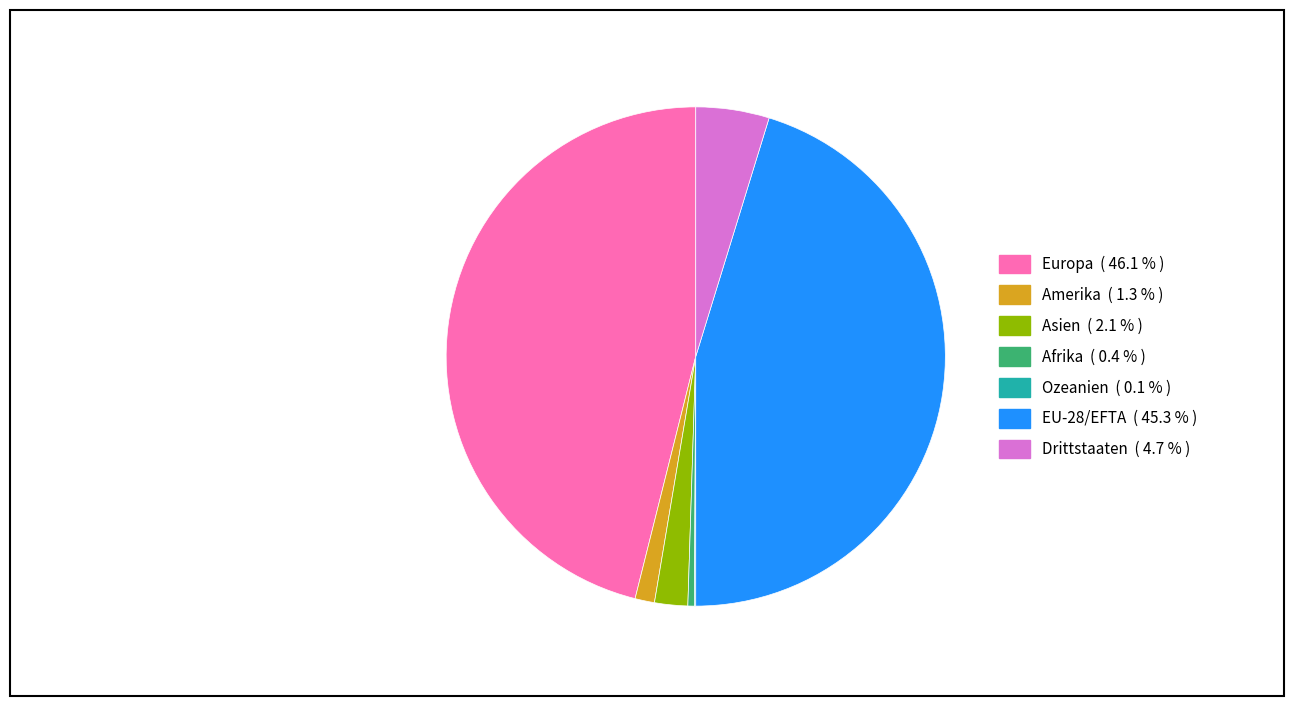

Is there any slice that represents more than half of the pie?

No